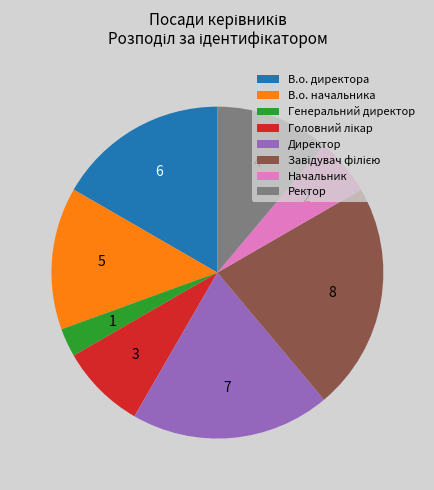

Is there any slice that represents more than half of the pie?

No